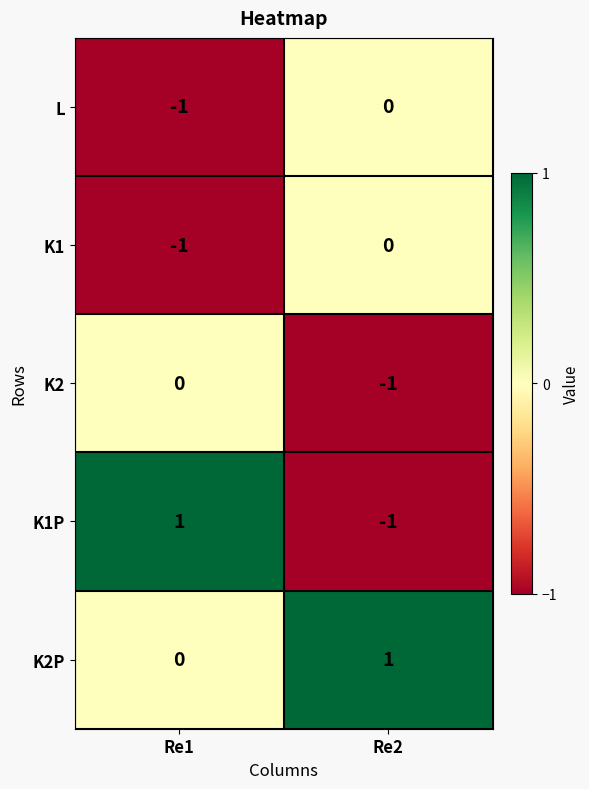

Rank the categories by K2 value from highest to lowest.

Re1, Re2